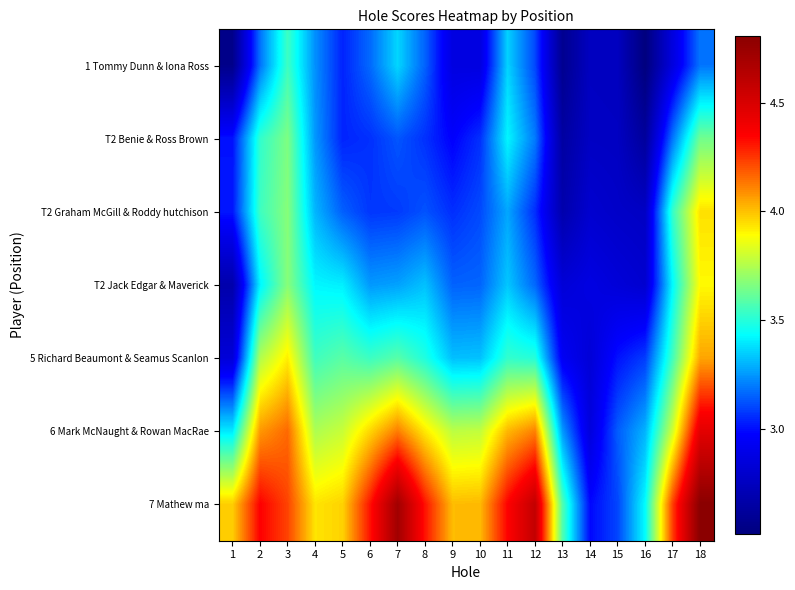

At how many categories does at least one series exceed 3?

17